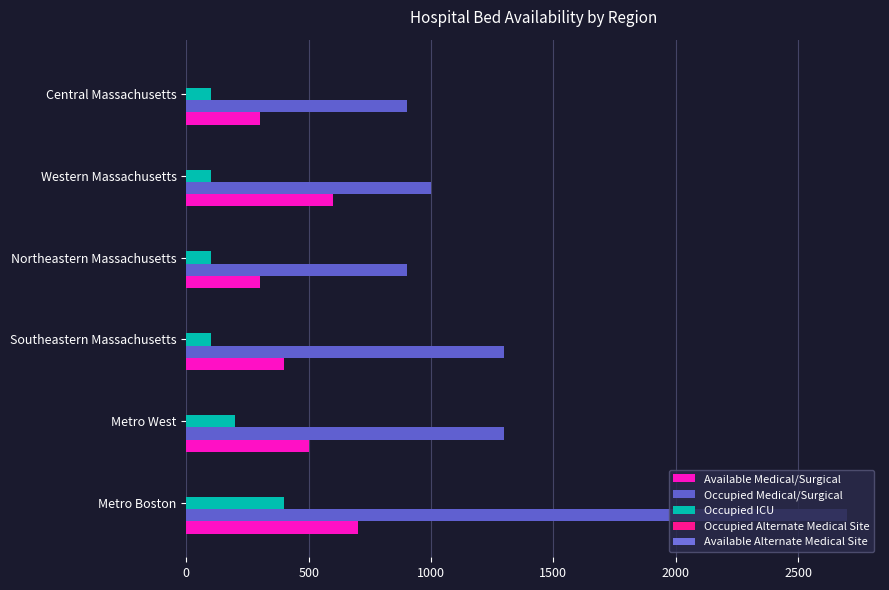

What is the value of the Available Medical/Surgical bar at the 5th from the left?

600.0